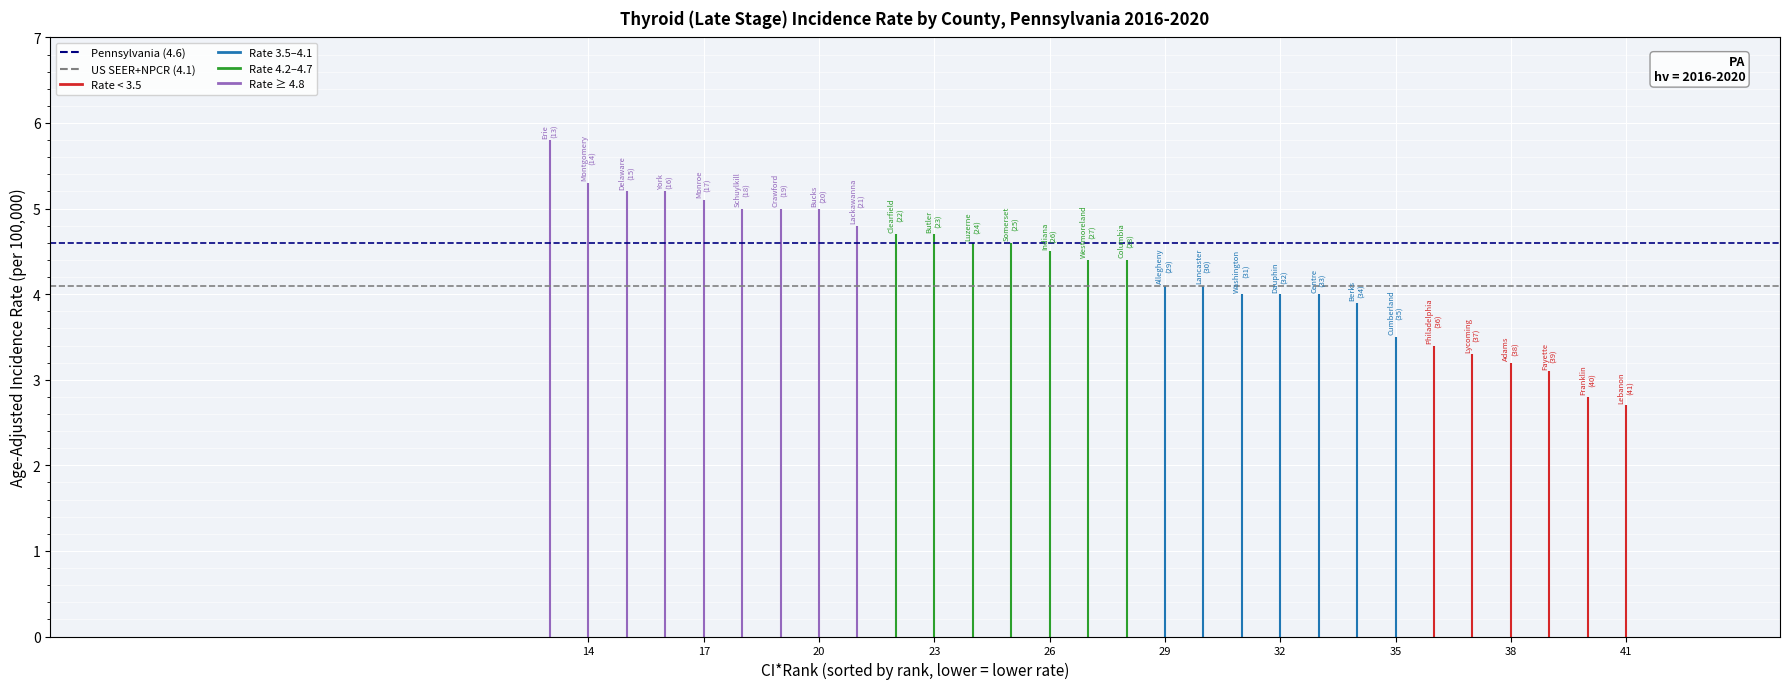

Rank the categories by value from lowest to highest.

Lebanon County, Franklin County, Fayette County, Adams County, Lycoming County, Philadelphia County, Cumberland County, Berks County, Centre County, Dauphin County, Washington County, Lancaster County, Allegheny County, Columbia County, Westmoreland County, Indiana County, Somerset County, Luzerne County, Butler County, Clearfield County, Lackawanna County, Bucks County, Crawford County, Schuylkill County, Monroe County, York County, Delaware County, Montgomery County, Erie County